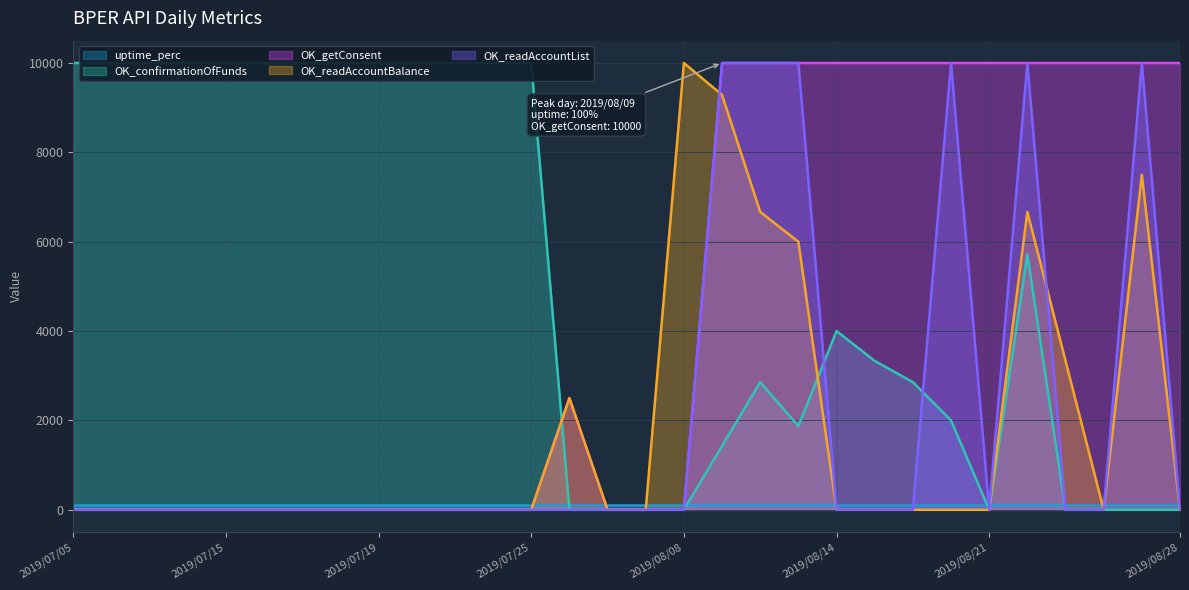

At how many categories does at least one series exceed 544?

28